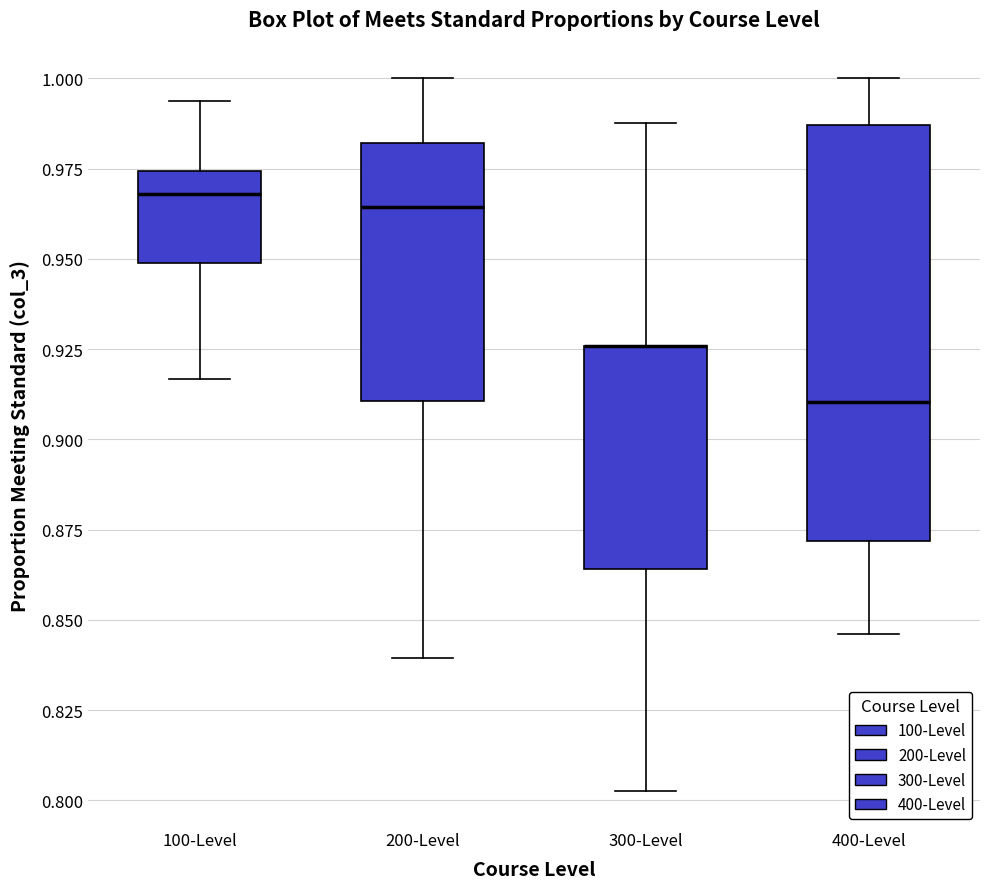

Which box is the tallest, from its lower edge to its upper edge?

400-Level